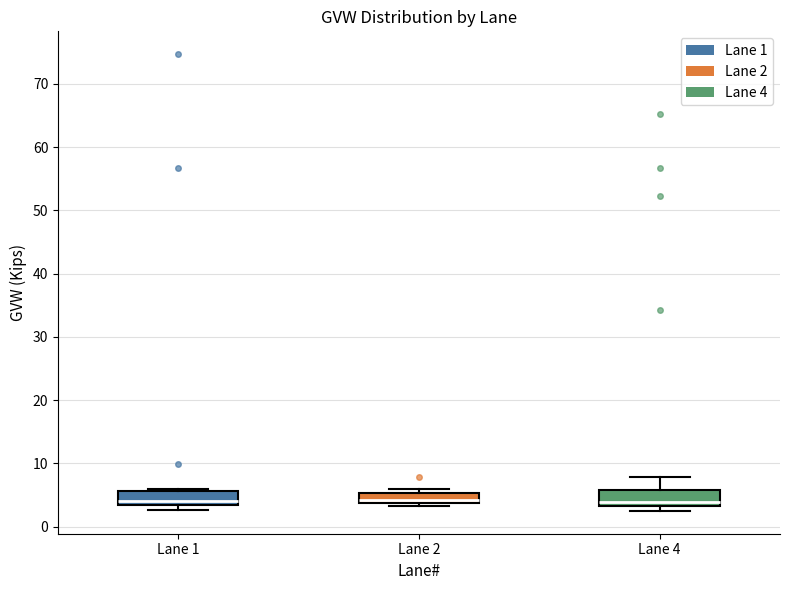

Reading left to right, transcribe this box plot: for each box, give where its median line is, the range the box spans, and where its two whiskers end, as read against the y-axis. The values are not printed on the chart, so give them approximately, as read against the axis.

Lane 1: median 4, box 3 to 6, whiskers 3 (just below the box's lower edge) to 6 (just above the box's upper edge)
Lane 2: median 4 (just above the box's lower edge), box 4 to 5, whiskers 3 to 6
Lane 4: median 4, box 3 to 6, whiskers 2 to 8